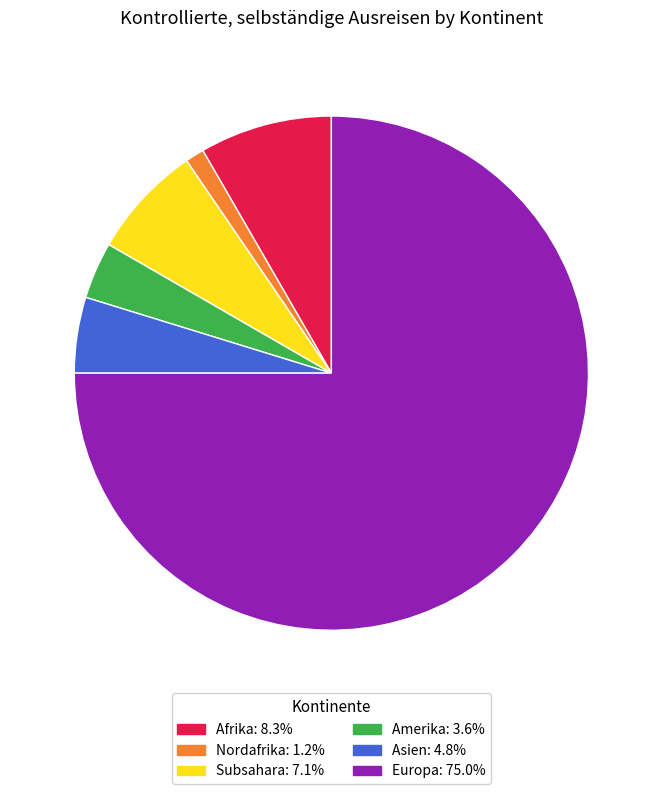

Is there a majority slice in this chart?

Yes